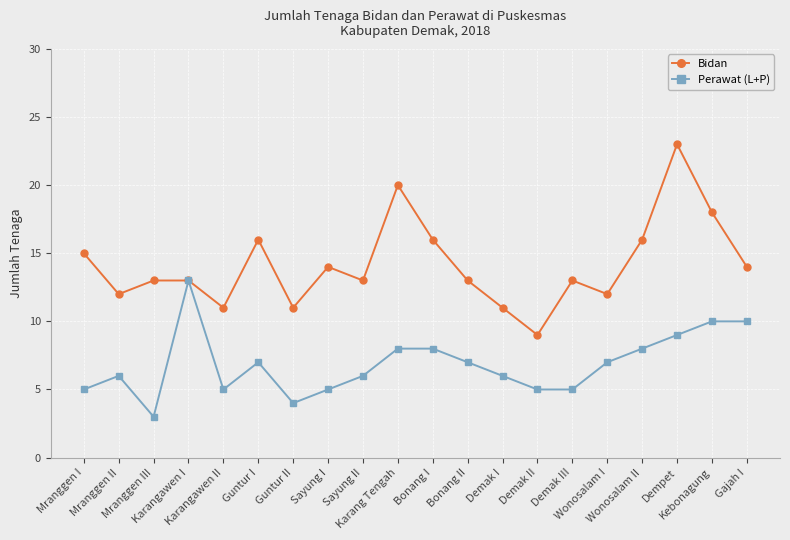

Which series has the largest total across all categories?

Bidan